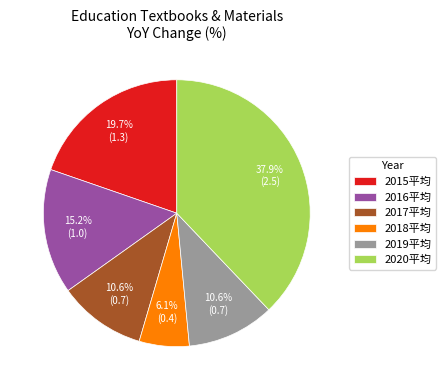

Count the number of slices in the pie.

6